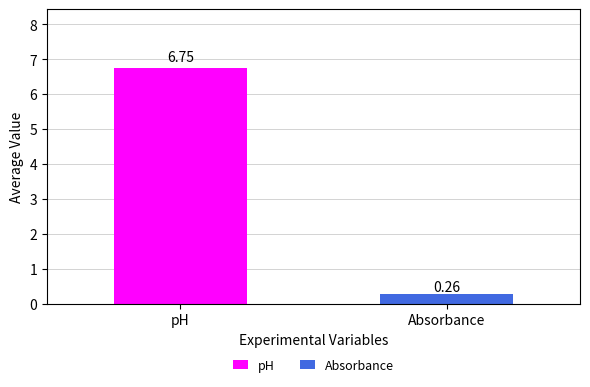

List the series in order of their overall mean, highest first.

pH, Absorbance